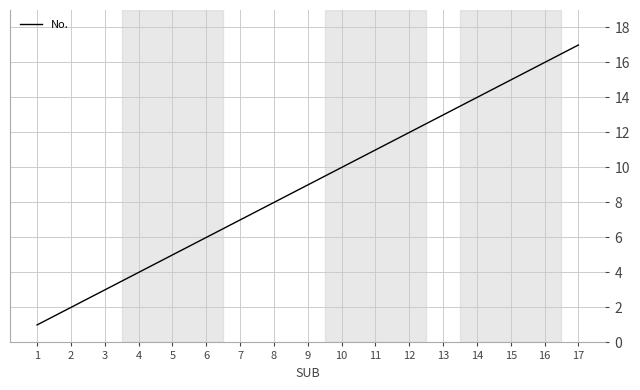

At which category does the chart reach its peak across all series?

17